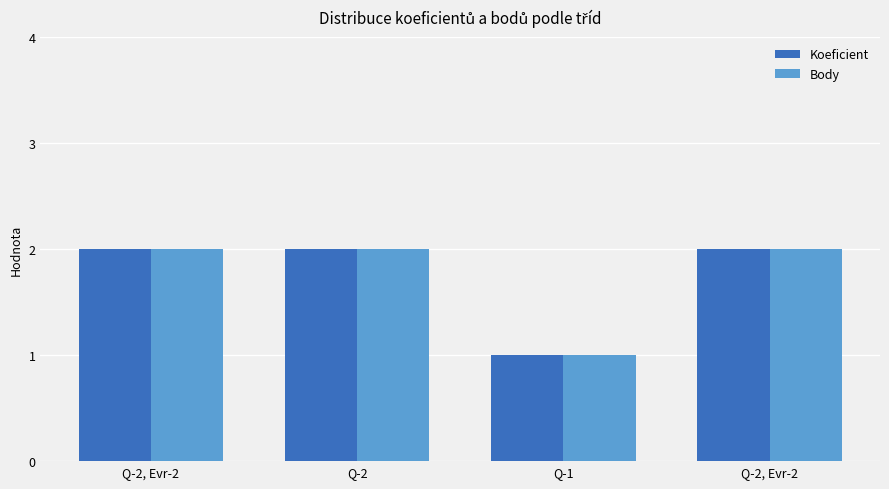

What is the label of the 3rd bar from the left?

Q-1